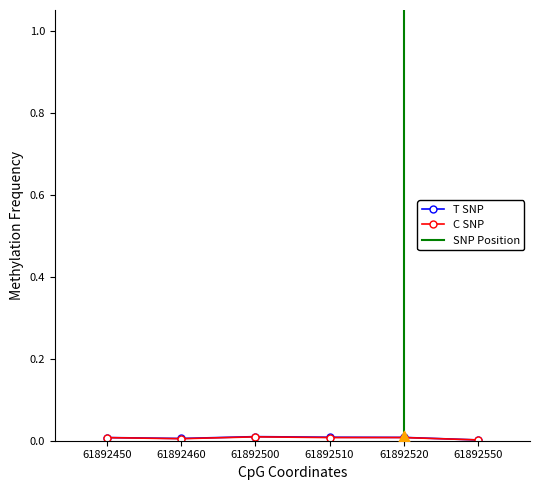

Which series contains the highest Y value?

T SNP